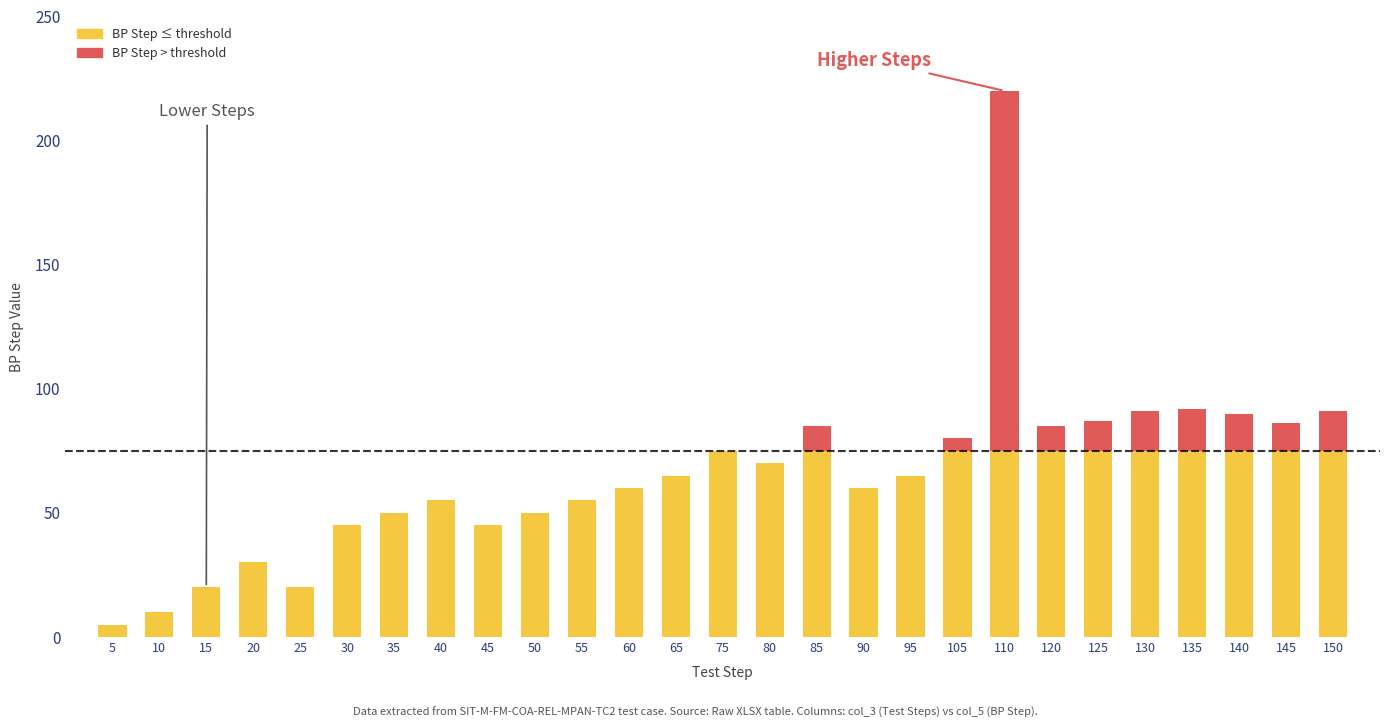

What is the sum of all values?

1787